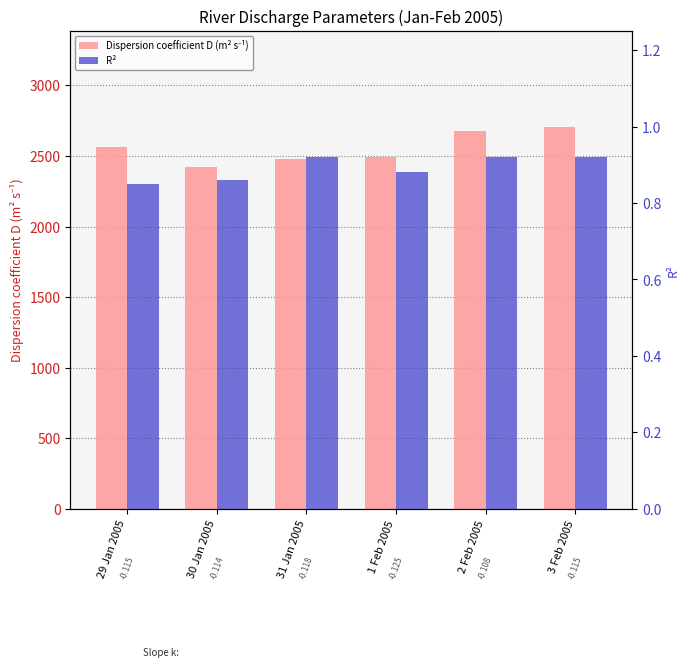

What position from the right is 29 Jan 2005?

6